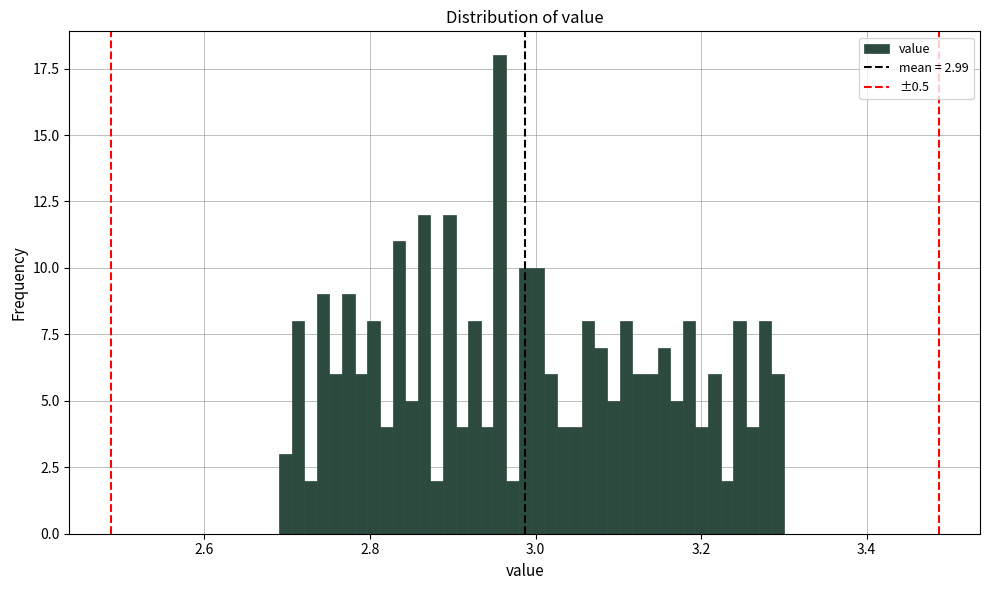

Read against the x-axis, roughly where is the centre of the tallest bar?

2.96